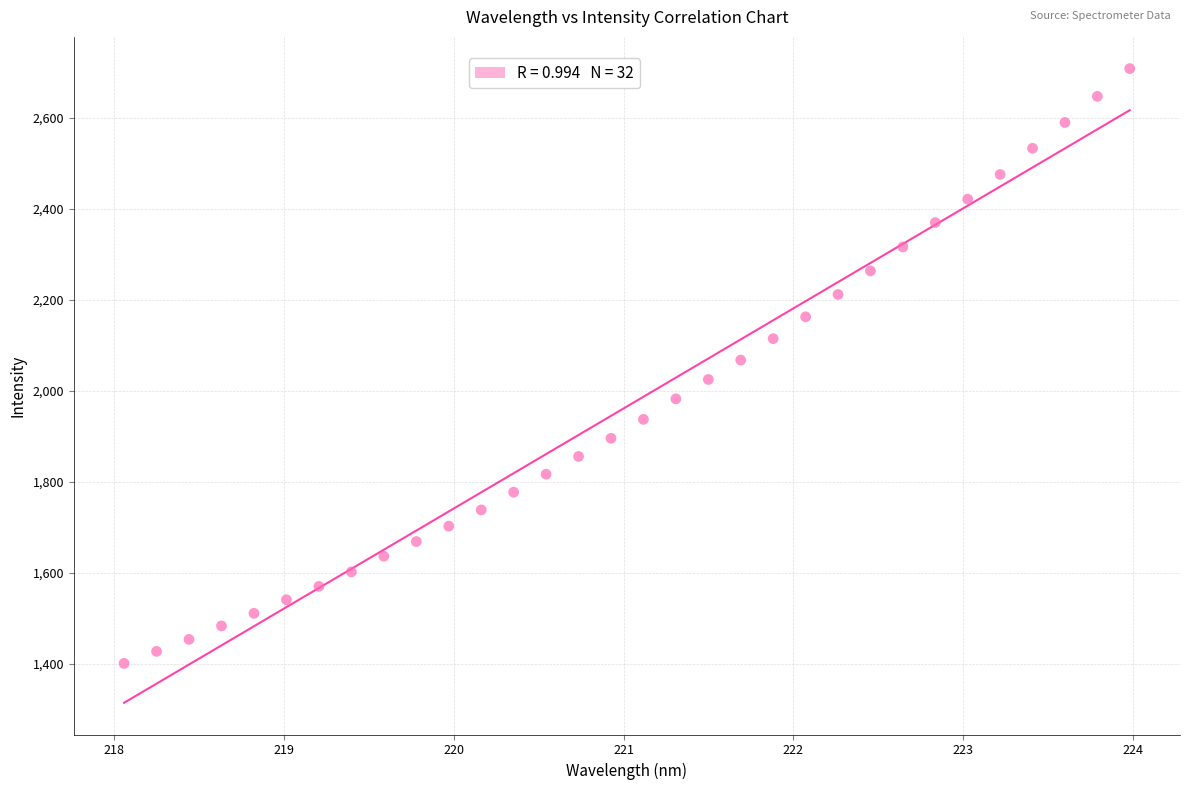

What is the range of X values (max minus min)?

5.9